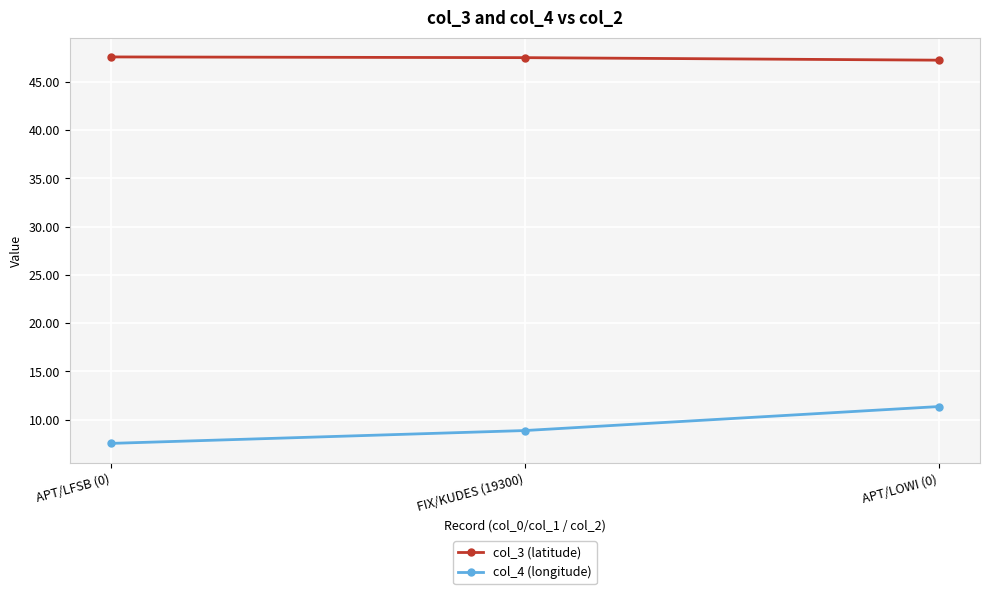

List the series in order of their overall mean, highest first.

col_3 (latitude), col_4 (longitude)